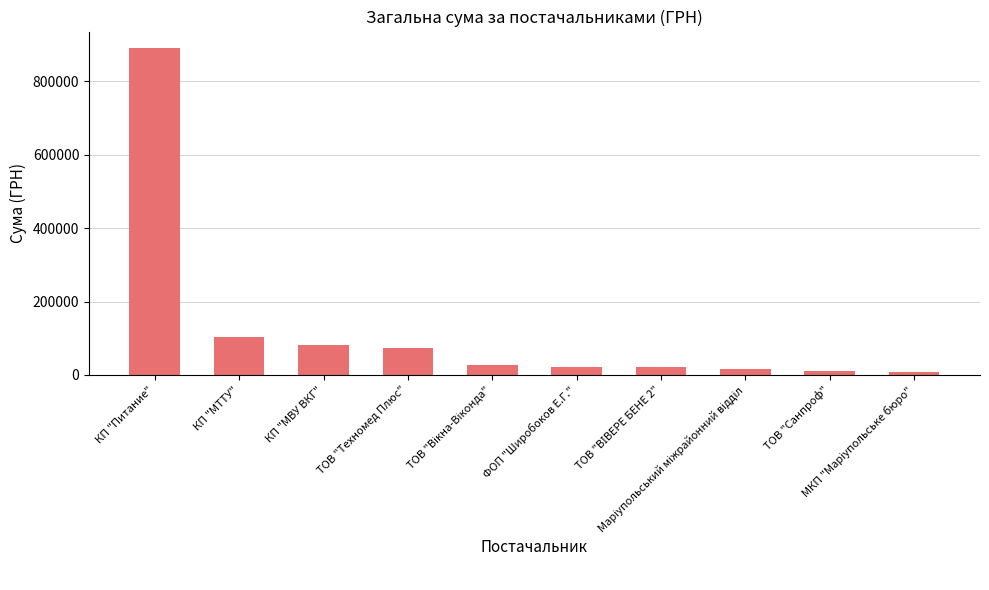

What is the sum of all values?

1255827.9